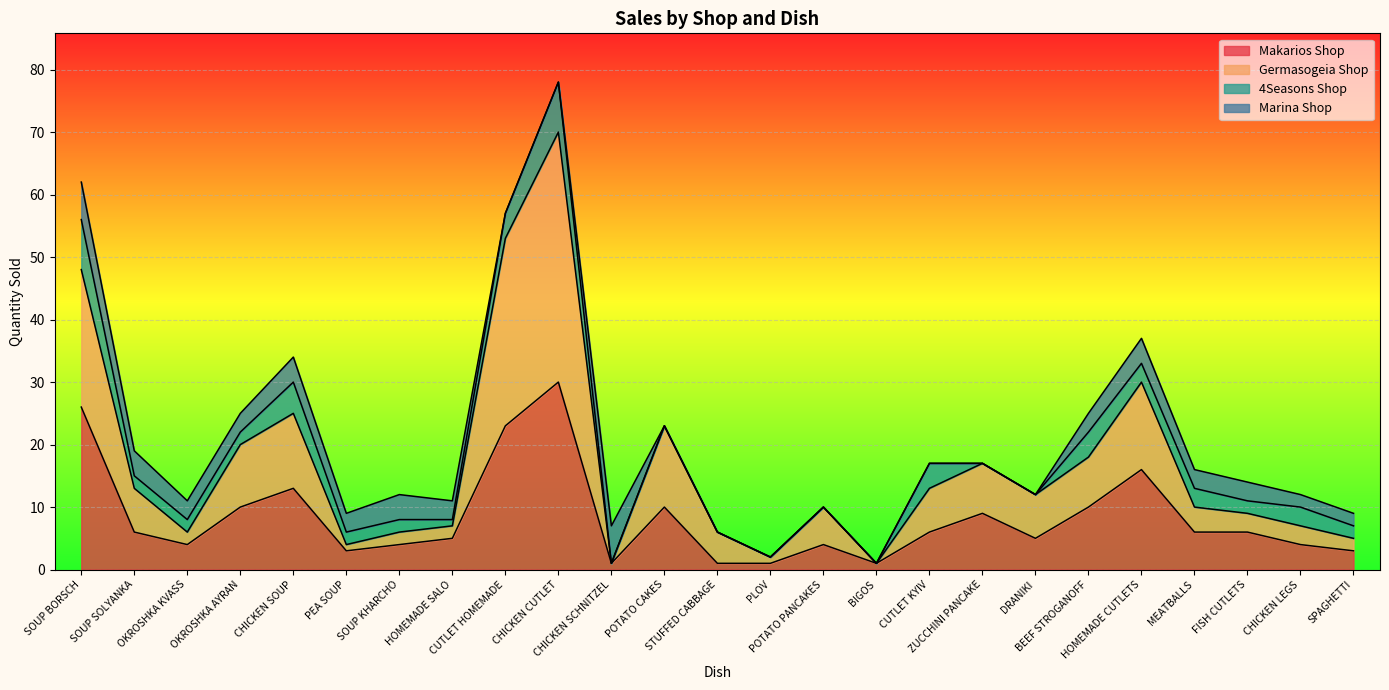

Does the chart display data point markers on the line(s)?

No